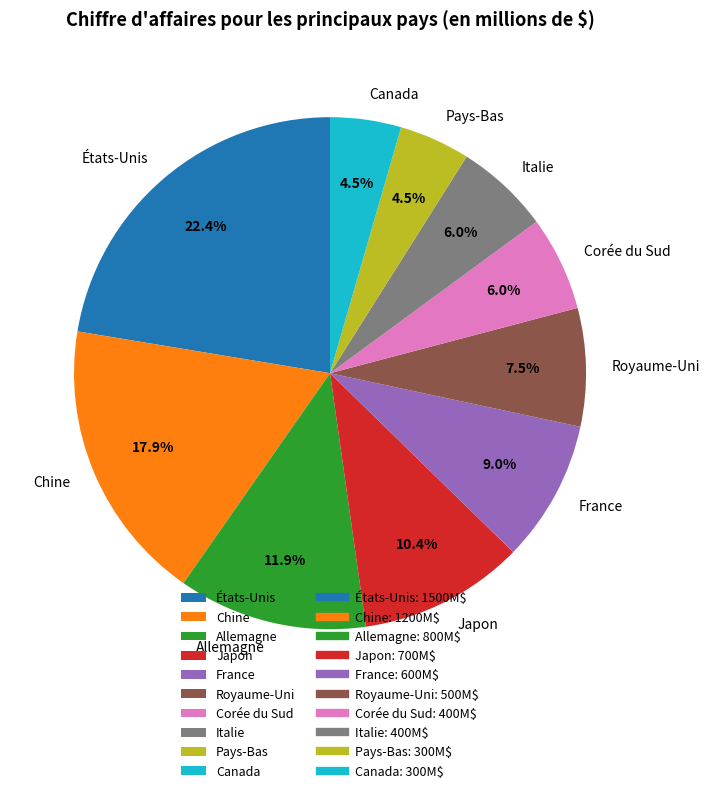

Which slice is the largest?

États-Unis